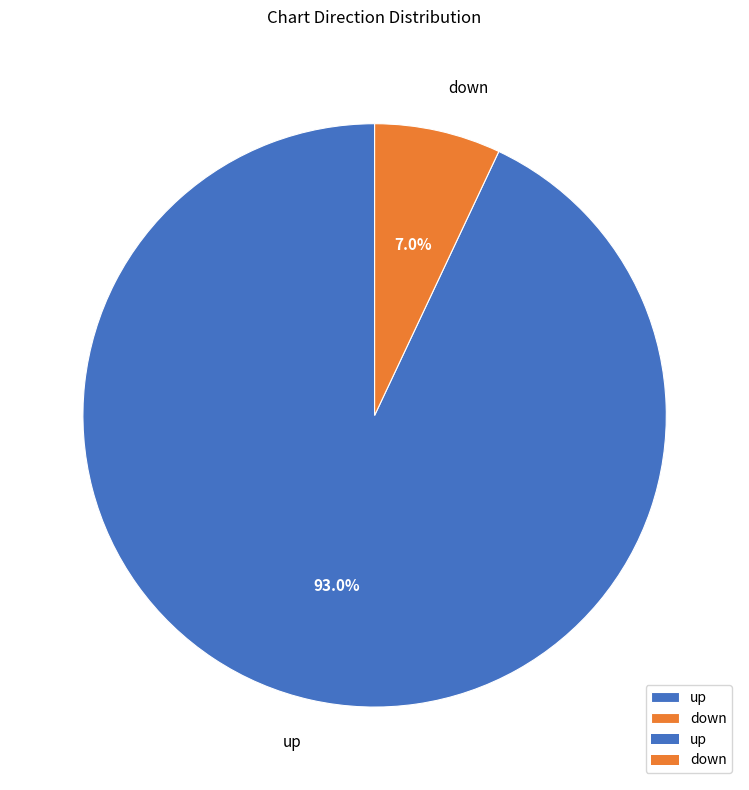

Which category has the smallest portion of the pie?

down